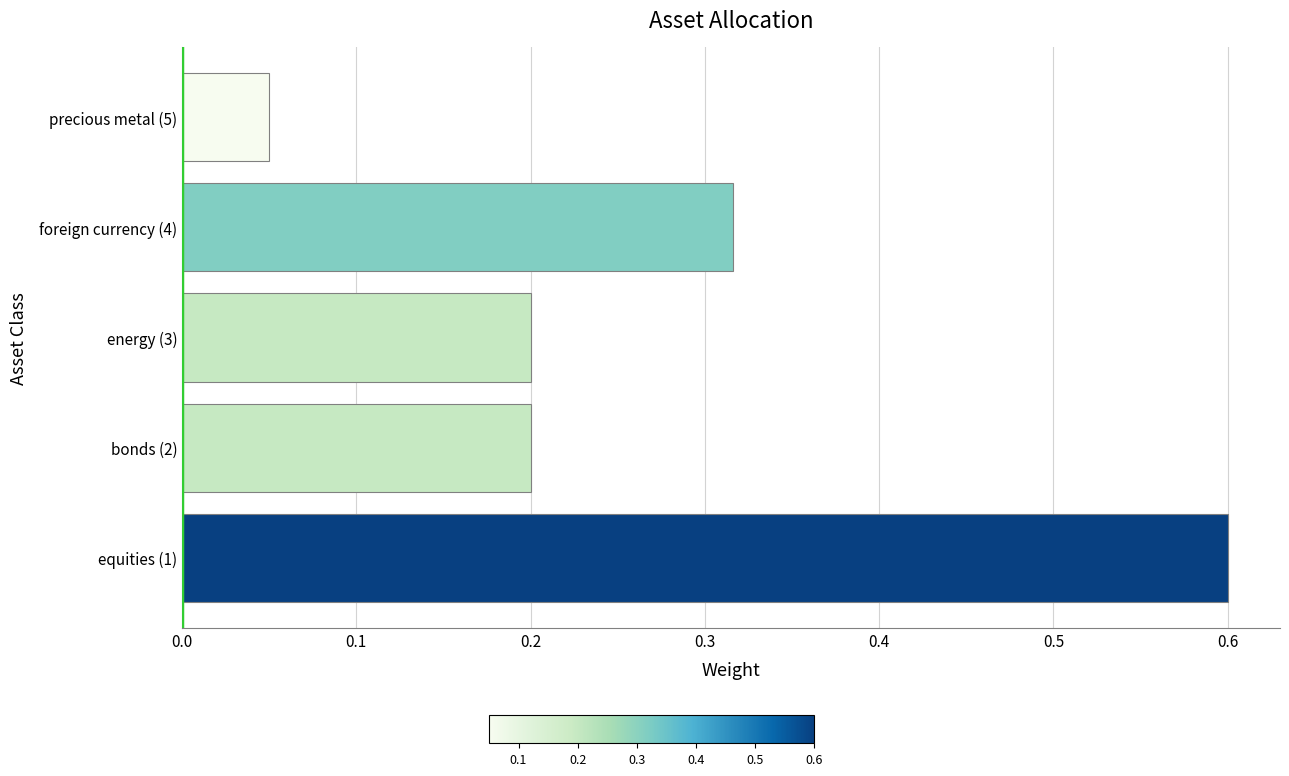

Which category has the lowest value across all series?

precious metal (5)